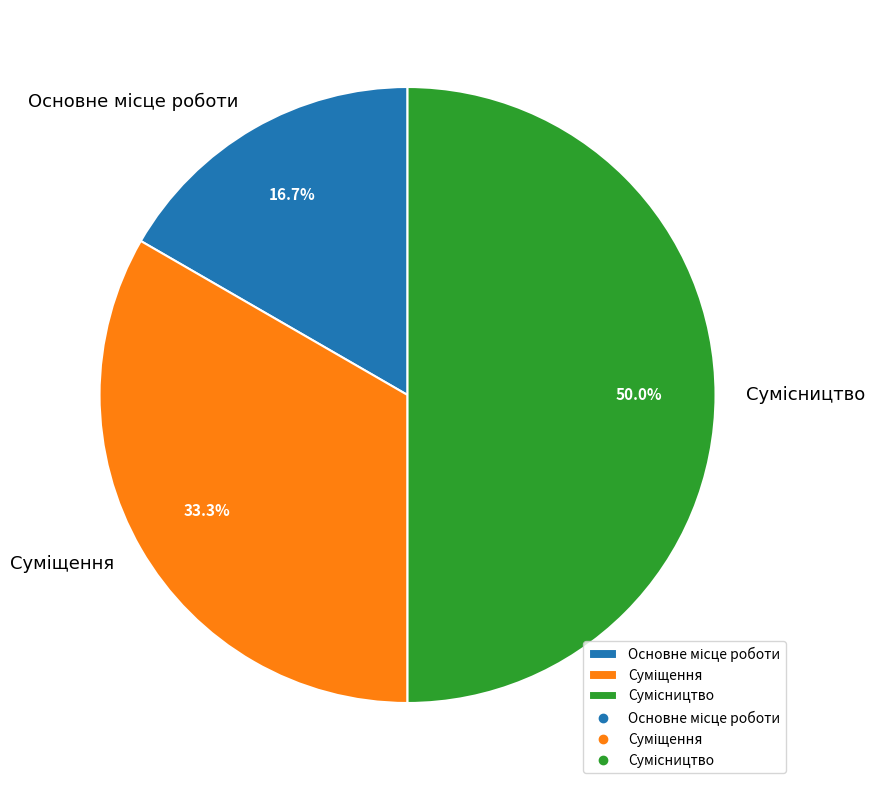

Is there any slice that represents more than half of the pie?

No